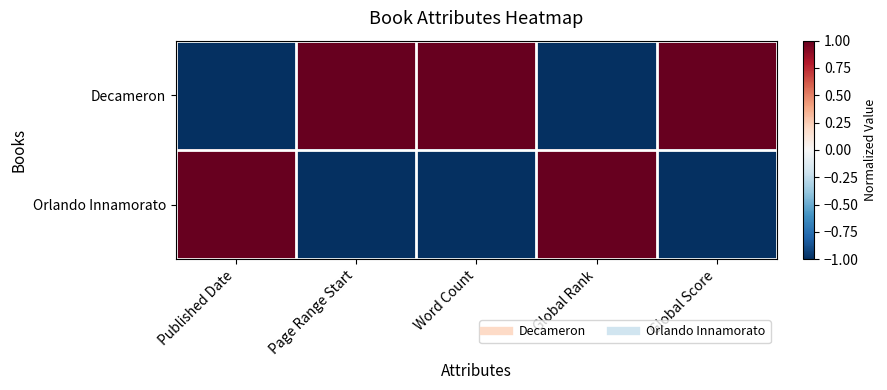

Reading right to left, transcribe all the data shown in this chart.

Decameron: Global Score=1	Global Rank=-1	Word Count=1	Page Range Start=1	Published Date=-1
Orlando Innamorato: Global Score=-1	Global Rank=1	Word Count=-1	Page Range Start=-1	Published Date=1